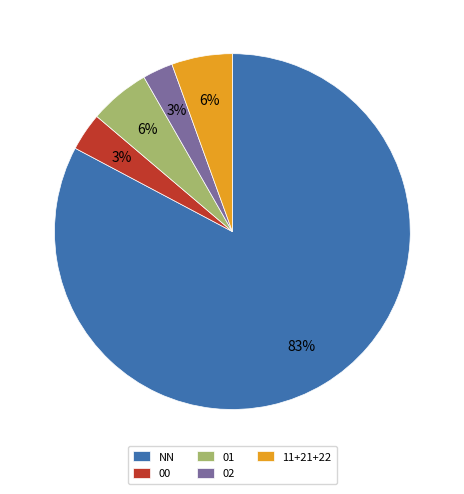

True or false: 00 accounts for 9% of the total.

False